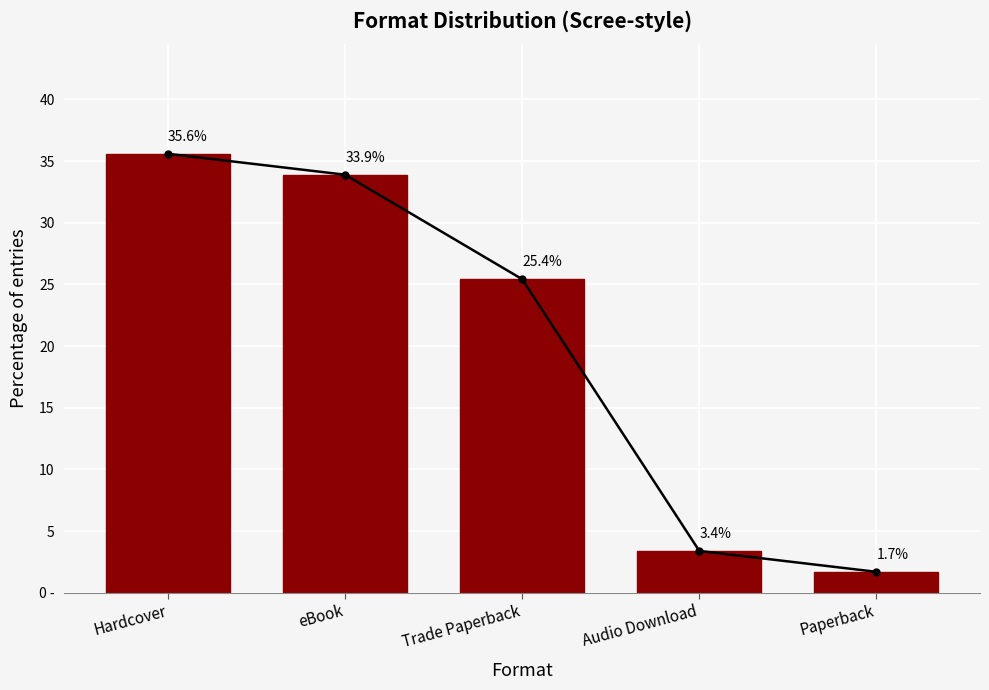

What is the difference between the second highest and minimum values?

32.2